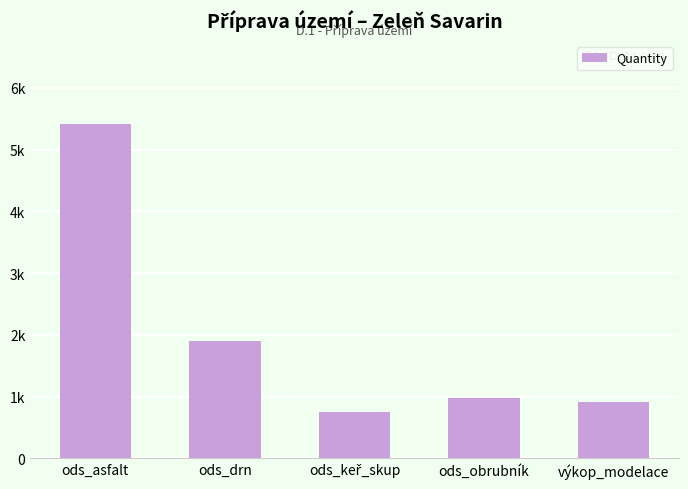

True or false: the data shows 1900 at ods_drn.

True